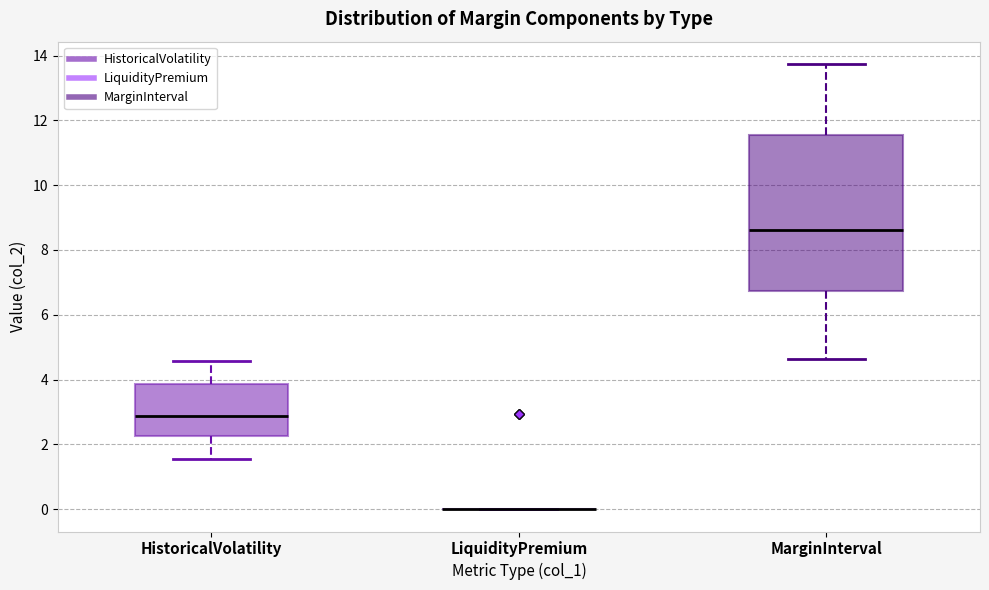

Where is the upper edge of the box for HistoricalVolatility on the y-axis? The values are not printed on the chart, so give them approximately, as read against the axis.

3.8